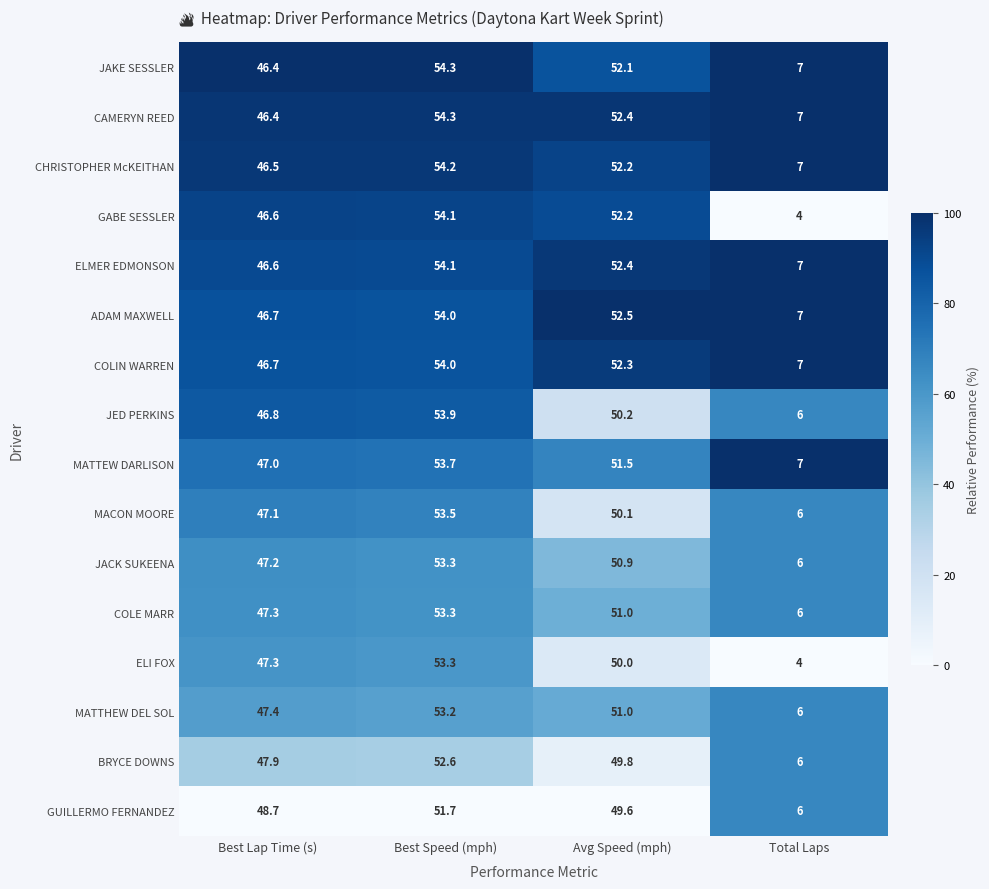

At which category is the sum across all series the highest?

Best Speed (mph)